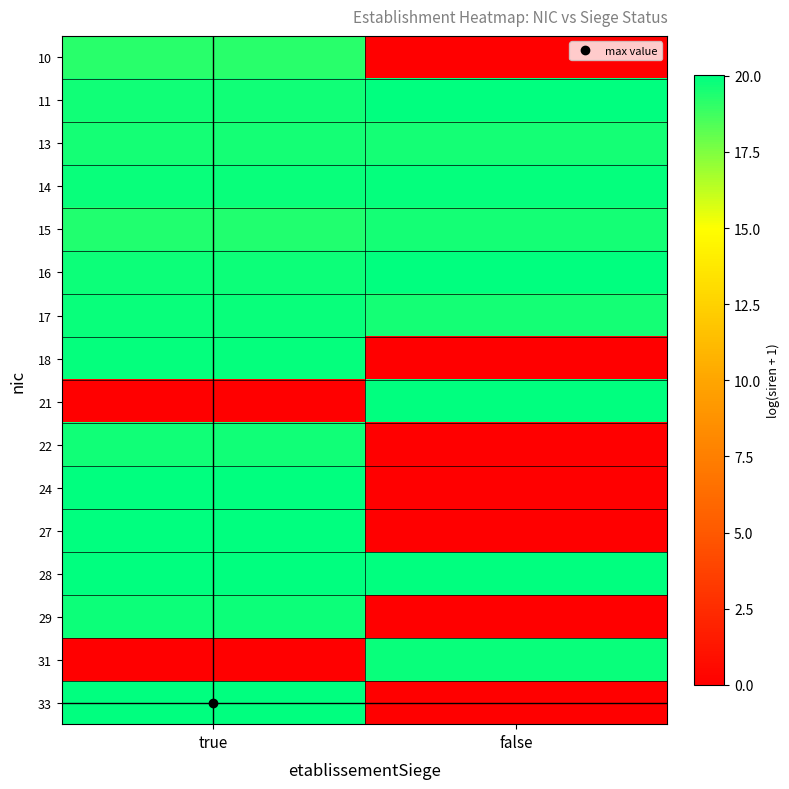

List the series in order of their peak value, lowest first.

10, 13, 15, 22, 29, 17, 31, 14, 18, 27, 24, 16, 28, 11, 21, 33